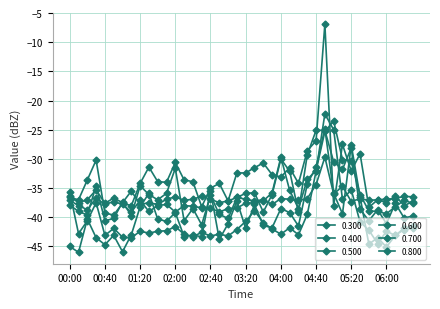

Reading left to right, what are all the values shown in this chart?

0.300: -45.0	-46.0	-40.3	-43.5	-44.7	-43.1	-45.9	-43.0	-38.2	-35.9	-40.3	-40.7	-39.2	-43.3	-43.1	-43.3	-35.5	-43.8	-41.1	-37.2	-41.9	-37.8	-41.4	-41.8	-38.5	-39.2	-41.5	-34.3	-31.4	-24.8	-35.9	-39.4	-27.6	-36.5	-44.6	-43.5	-45.1	-43.1	-42.1	-41.9
0.400: -36.6	-37.0	-33.6	-30.2	-39.3	-39.6	-37.6	-38.0	-34.2	-31.4	-33.9	-34.0	-30.6	-33.6	-33.9	-38.2	-35.0	-34.2	-37.2	-32.4	-32.4	-31.5	-30.7	-32.7	-33.1	-31.5	-34.2	-28.6	-26.9	-6.9	-38.0	-27.5	-32.1	-29.1	-38.3	-37.0	-37.5	-36.3	-38.0	-37.3
0.500: -37.9	-39.0	-39.6	-34.6	-40.6	-40.2	-37.4	-39.7	-34.6	-36.1	-37.0	-35.9	-31.6	-40.6	-38.5	-41.3	-36.2	-39.5	-40.2	-36.6	-35.9	-35.8	-39.1	-36.1	-30.0	-32.1	-39.1	-29.3	-25.1	-25.1	-30.5	-31.8	-28.1	-38.6	-40.6	-38.7	-41.1	-37.6	-40.1	-39.8
0.600: -37.1	-38.0	-38.7	-36.7	-37.8	-37.3	-37.8	-39.1	-37.1	-39.0	-38.0	-37.8	-39.1	-38.0	-38.1	-38.4	-38.4	-39.1	-38.5	-38.4	-37.6	-37.5	-37.2	-35.8	-29.7	-35.4	-38.5	-33.5	-32.0	-25.3	-23.5	-30.1	-30.3	-36.1	-38.9	-39.0	-39.4	-38.2	-37.1	-37.6
0.700: -35.7	-42.8	-40.6	-37.5	-43.1	-41.9	-43.4	-43.5	-42.4	-42.7	-42.4	-42.3	-41.6	-42.9	-43.3	-42.6	-43.2	-42.9	-43.2	-42.1	-40.7	-38.9	-40.9	-42.0	-42.9	-41.8	-43.0	-39.5	-32.1	-22.3	-25.0	-36.9	-35.3	-40.8	-42.2	-44.5	-42.4	-43.1	-41.9	-41.5
0.800: -36.4	-37.5	-37.0	-35.3	-37.6	-36.7	-37.5	-35.5	-37.8	-37.5	-37.8	-36.9	-36.5	-37.1	-36.9	-36.4	-36.9	-37.5	-37.2	-36.6	-36.9	-37.2	-37.0	-37.8	-36.8	-36.9	-37.1	-36.8	-34.4	-29.7	-36.0	-34.7	-37.3	-36.8	-37.1	-37.0	-36.9	-36.8	-36.4	-36.5